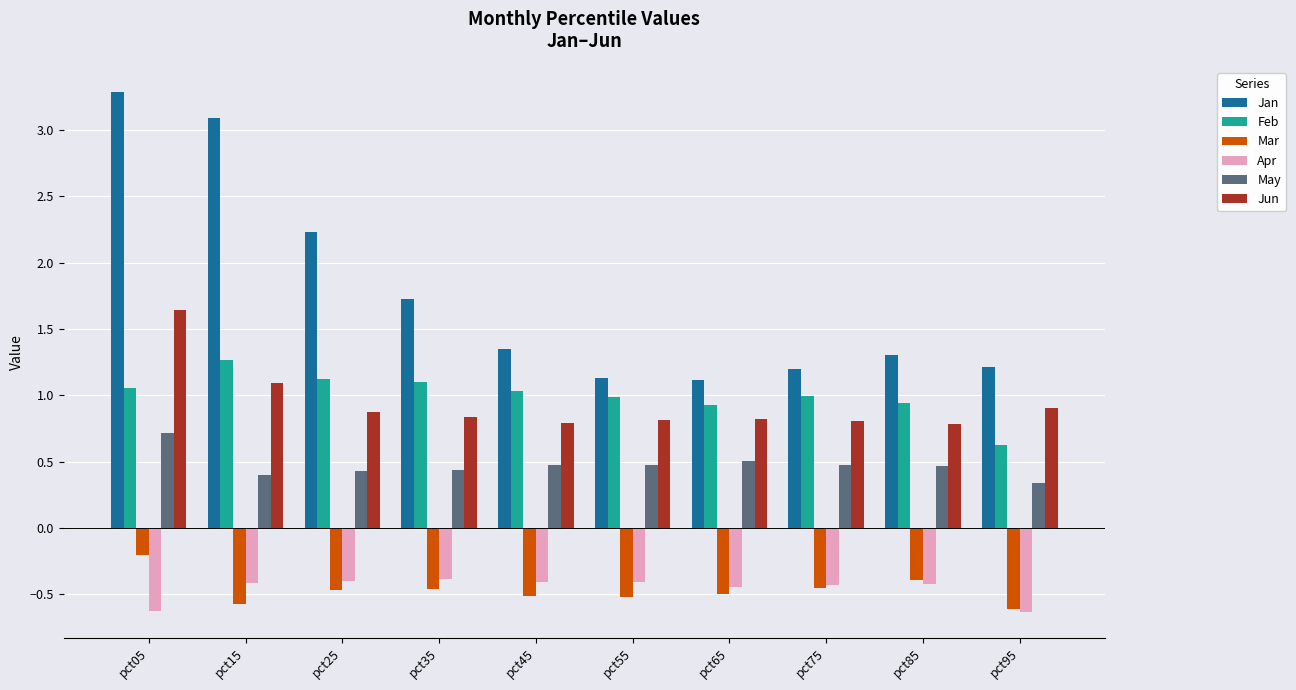

How many distinct data groups are displayed?

6